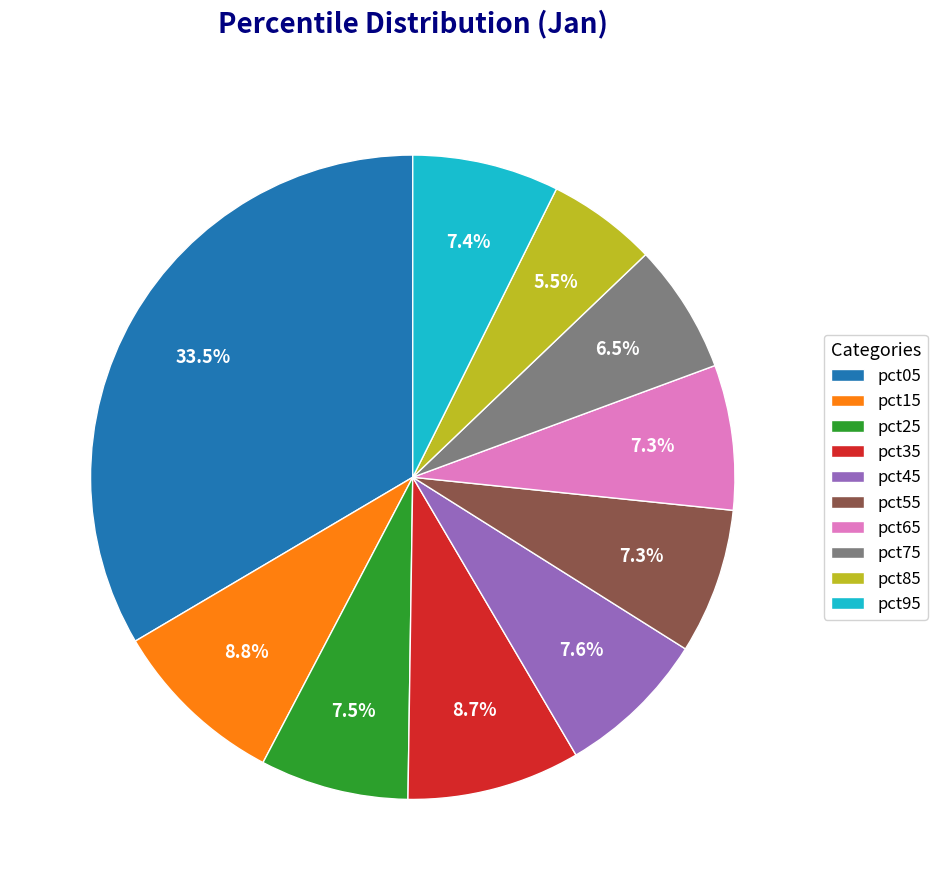

Do pct95 and pct05 together represent more than half of the pie?

No